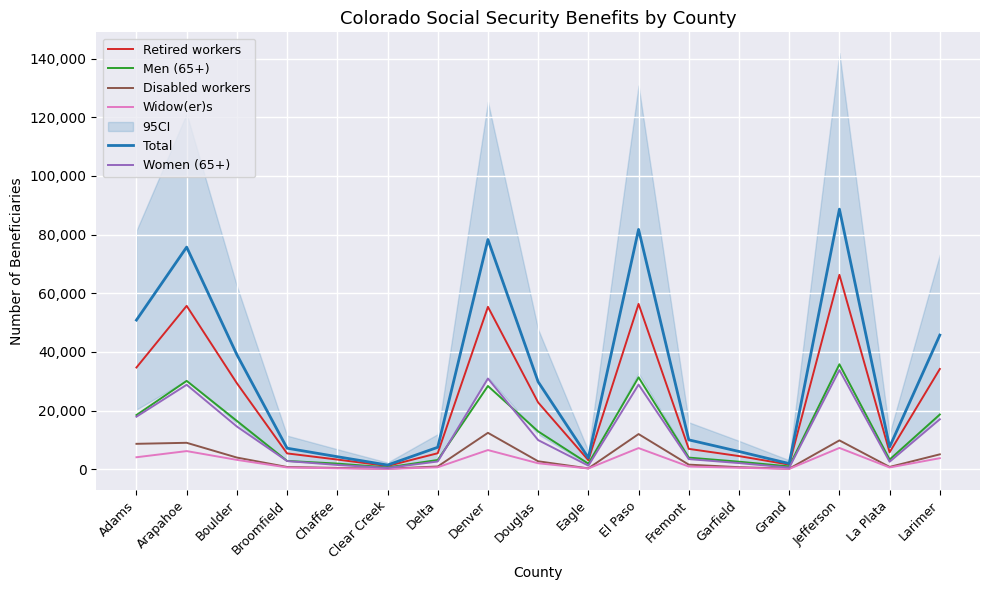

Which series has the largest total across all categories?

Total